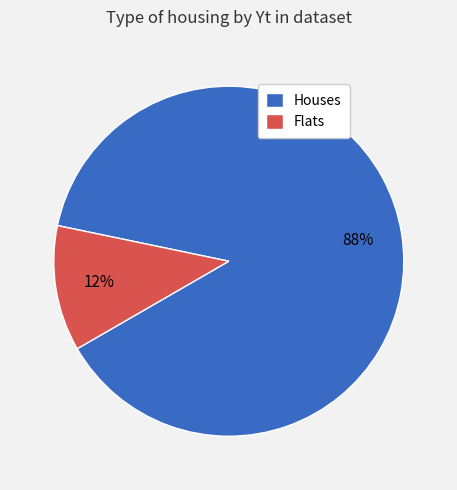

Which has a higher value, Flats or Houses?

Houses